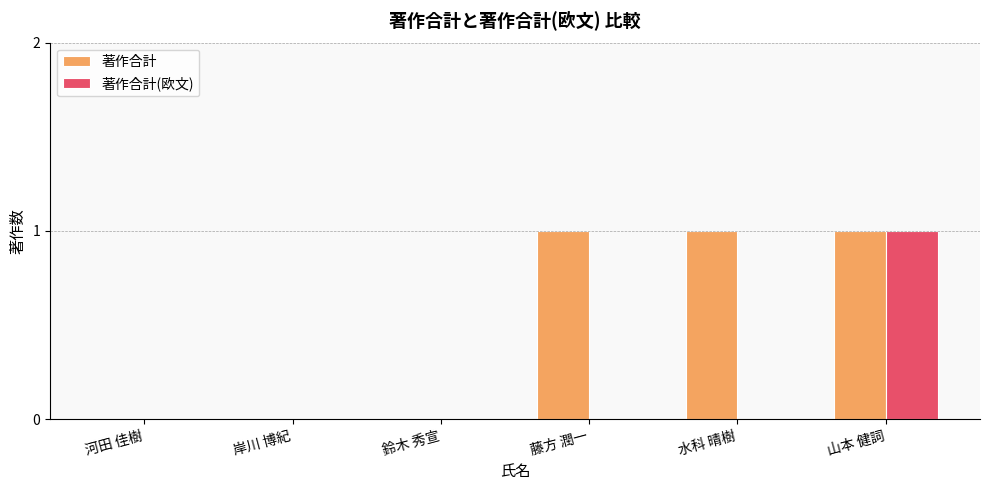

What are all the series names shown in the legend?

著作合計, 著作合計(欧文)